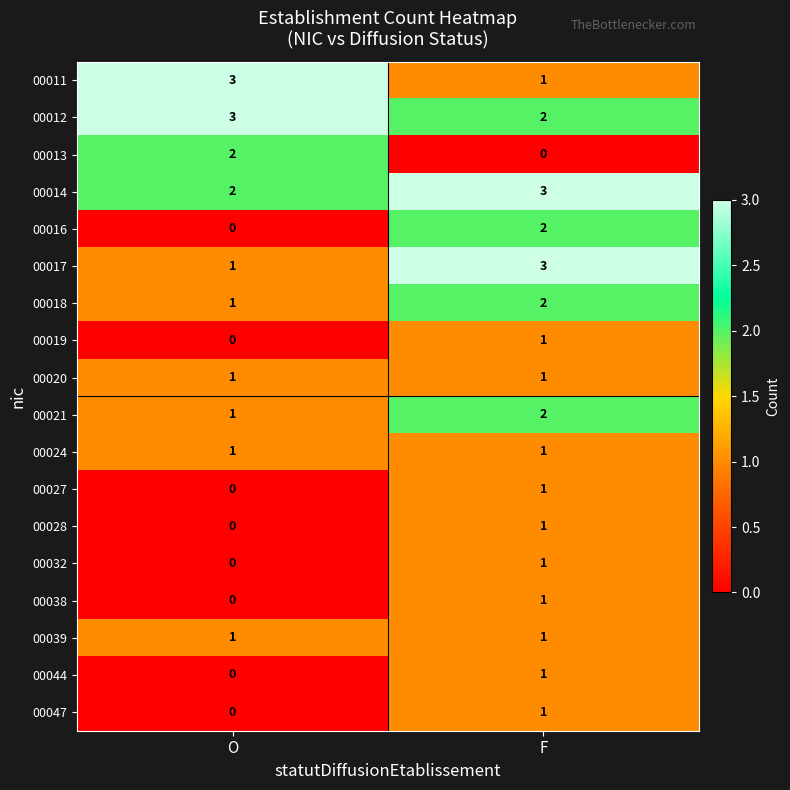

What is the total value across all series at F?

25